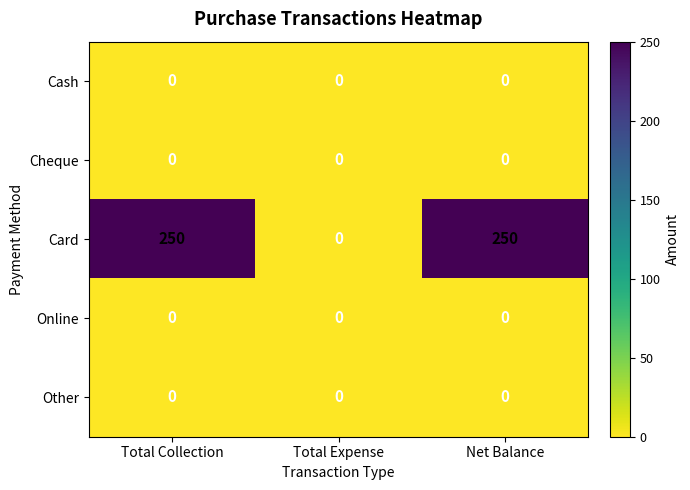

What is the greatest value displayed?

250